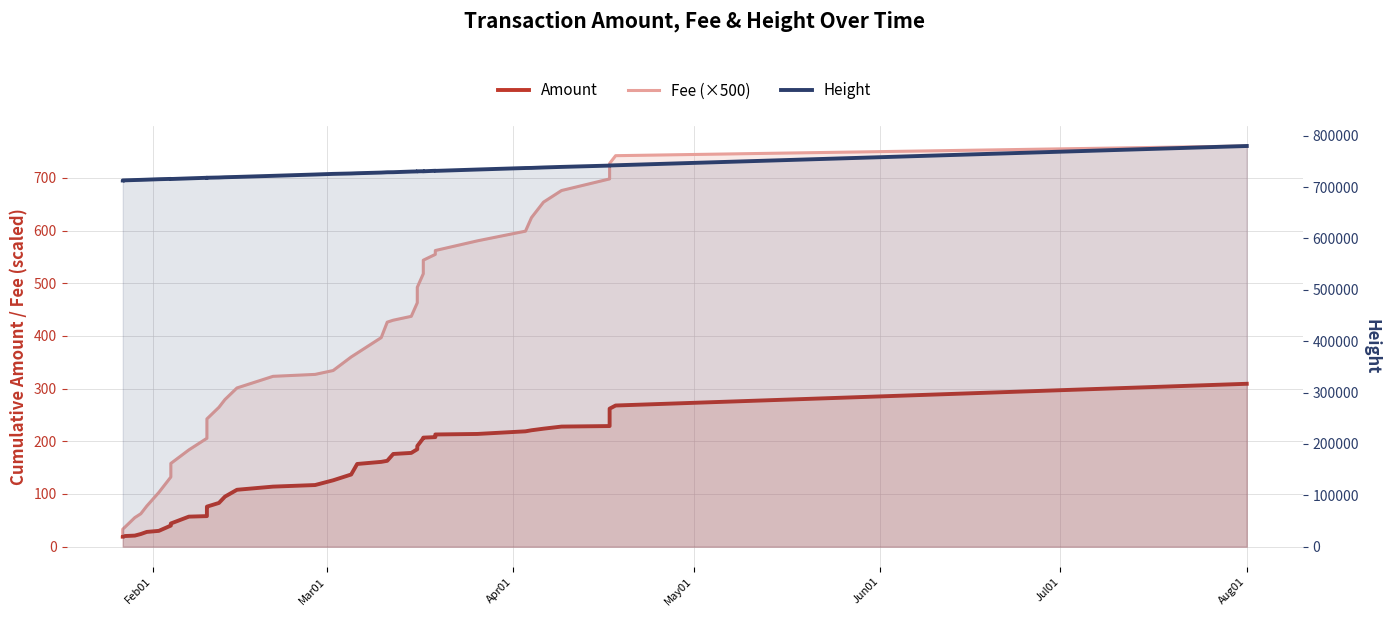

At how many categories does at least one series exceed 402598?

40